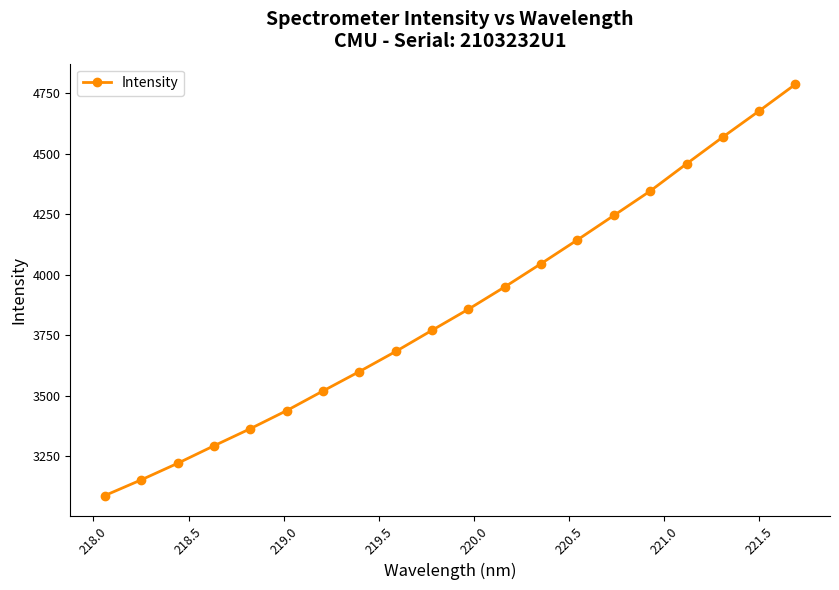

What is the maximum value shown in the chart?

4787.4